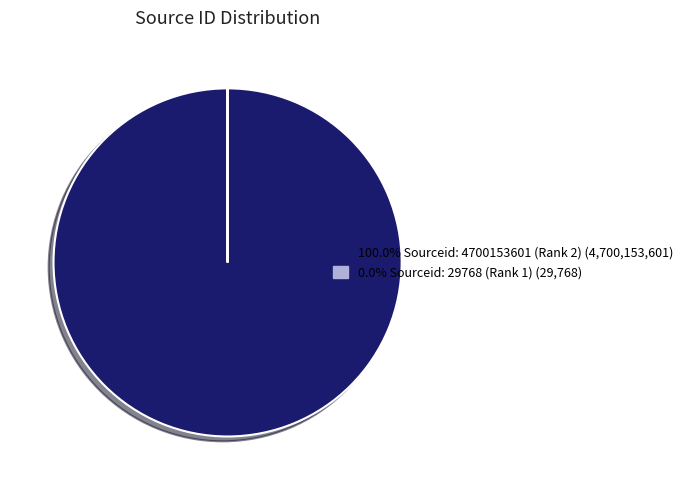

Is there any slice that represents more than half of the pie?

Yes